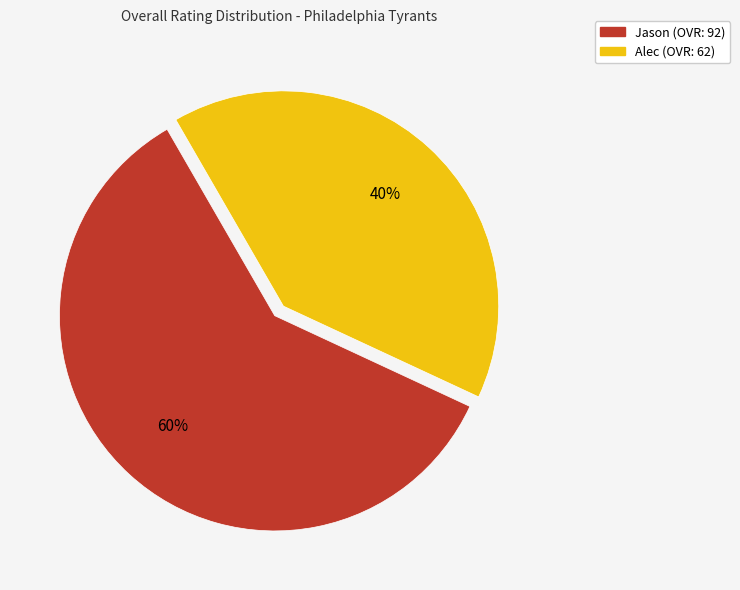

Rank the categories by value from lowest to highest.

Alec, Jason